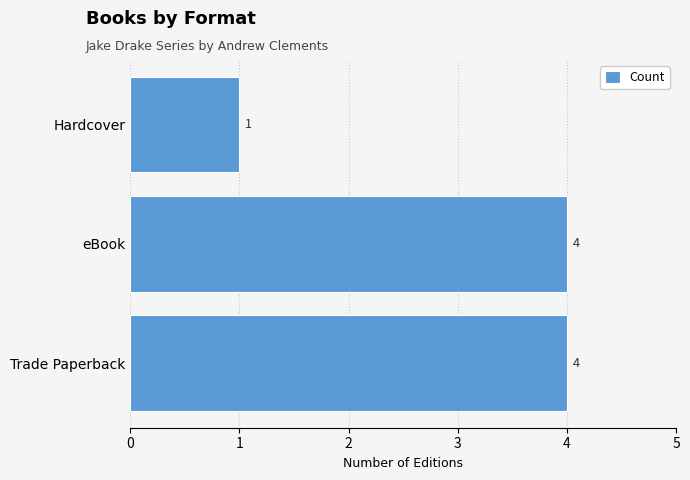

Reading bottom to top, transcribe all the data shown in this chart.

4	4	1